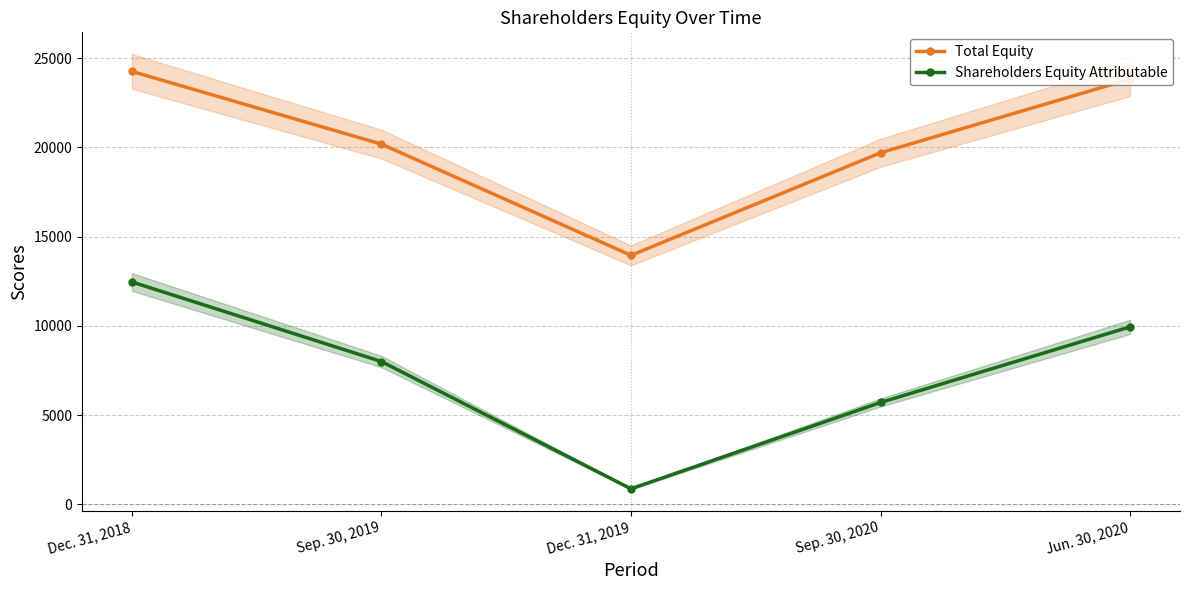

What is the average value of the Shareholders Equity Attributable series?

7400